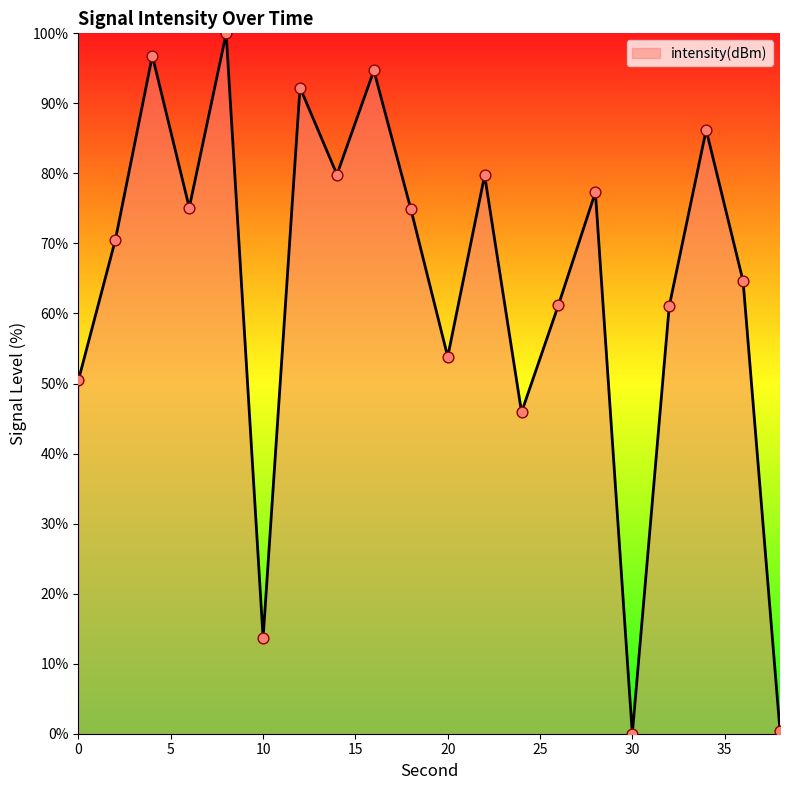

What is the maximum value shown in the chart?

100.0